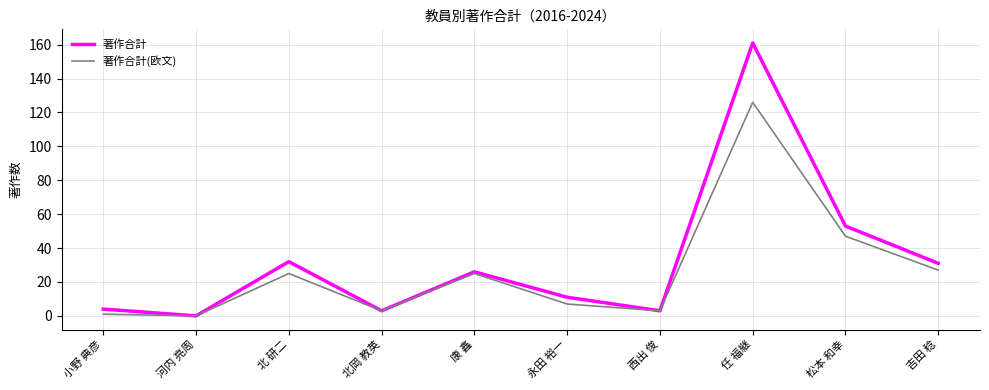

Read the 著作合計(欧文) value at 松本 和幸.

47